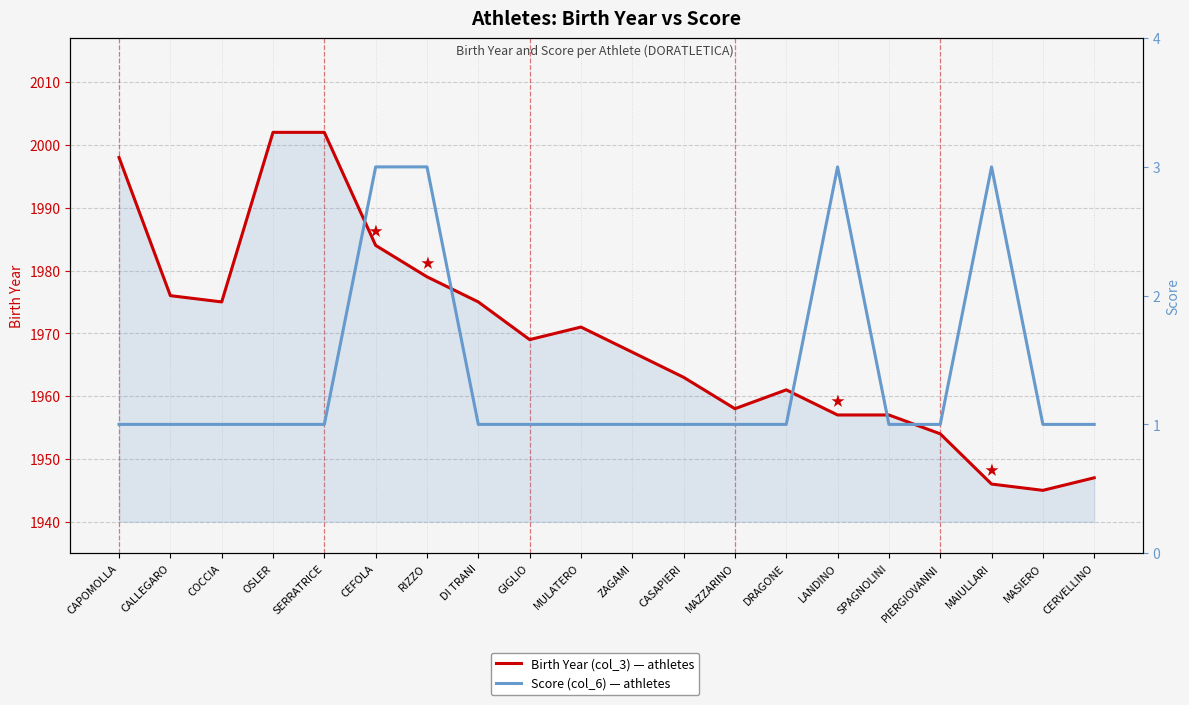

At which category is the sum across all series the highest?

OSLER